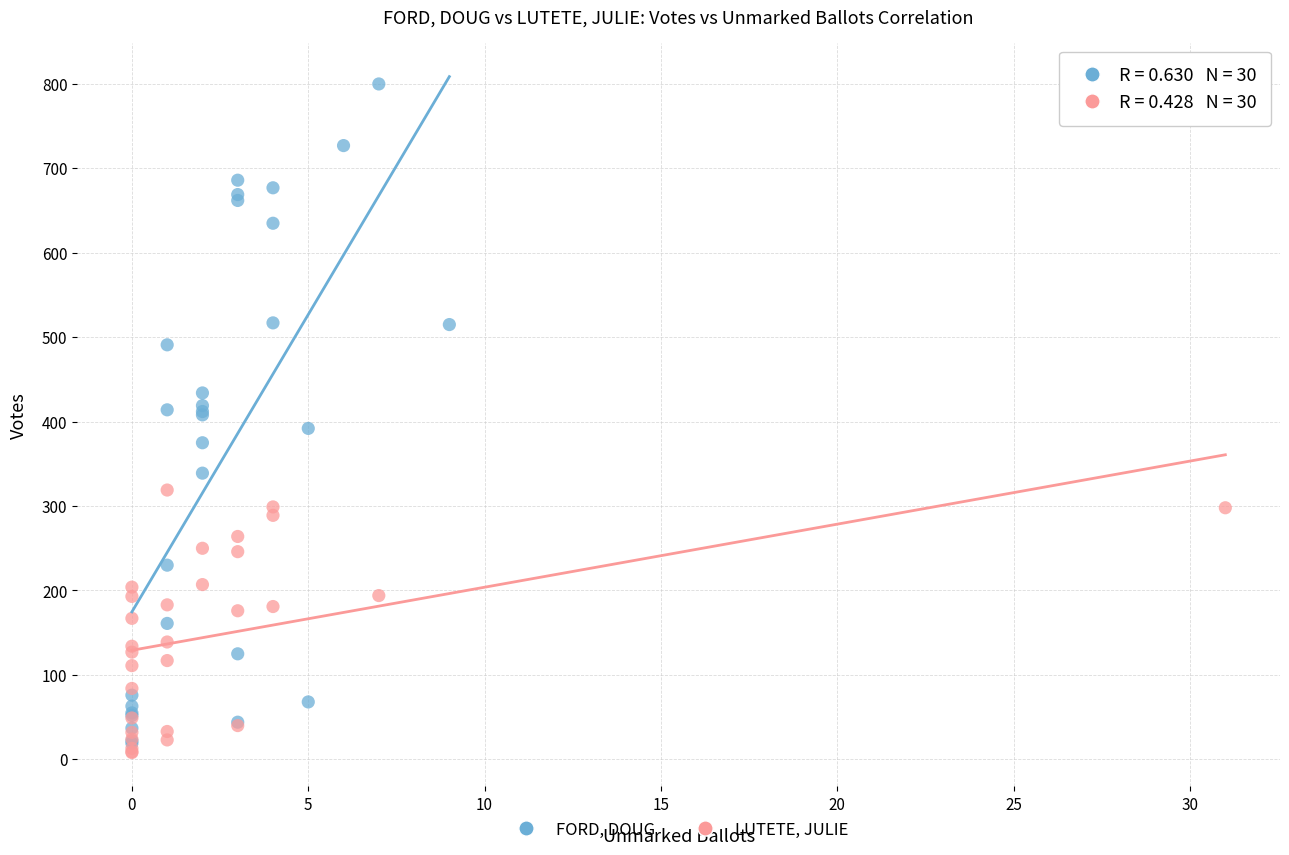

Which series reaches the maximum Y coordinate?

FORD, DOUG